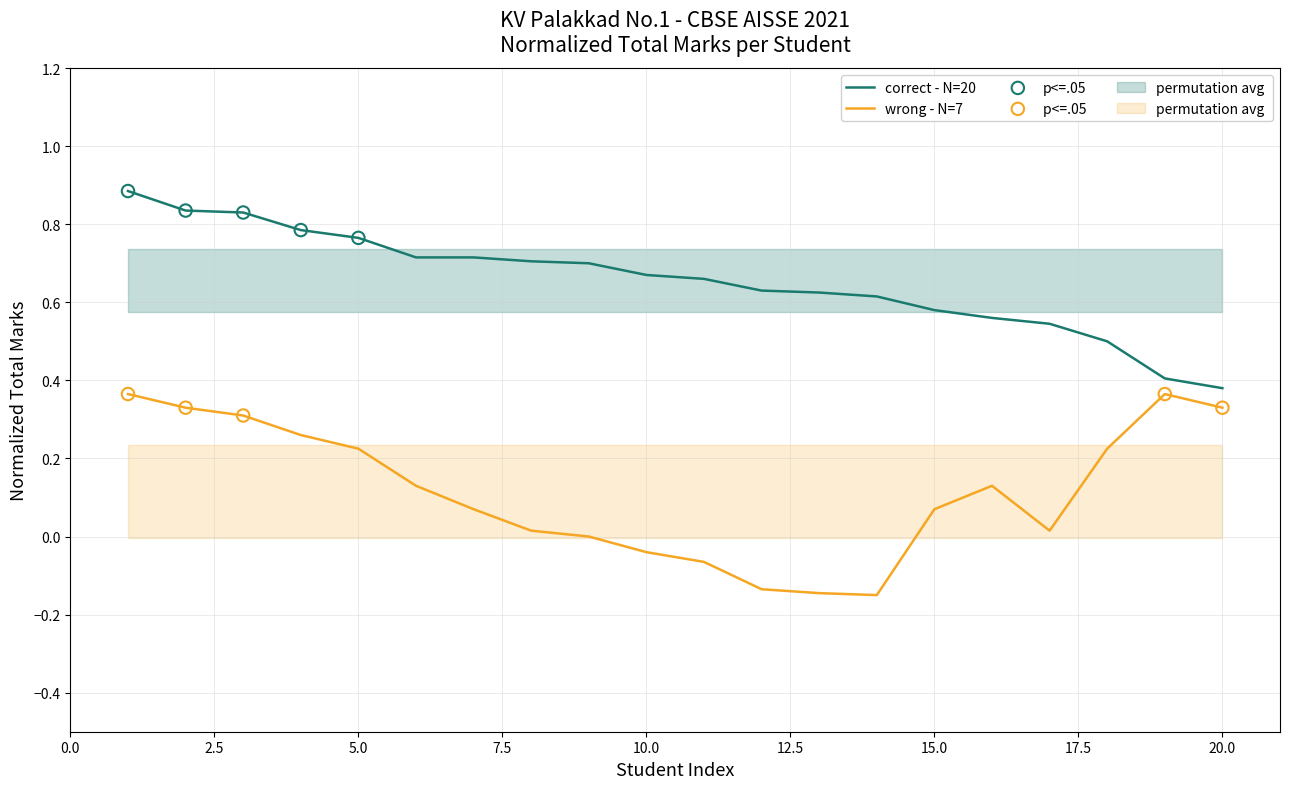

Which series has the largest total across all categories?

Total Marks (correct - Pass)